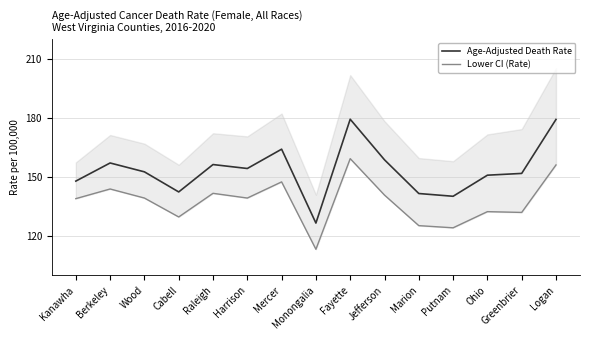

What is the label of the 13th point from the right?

Wood